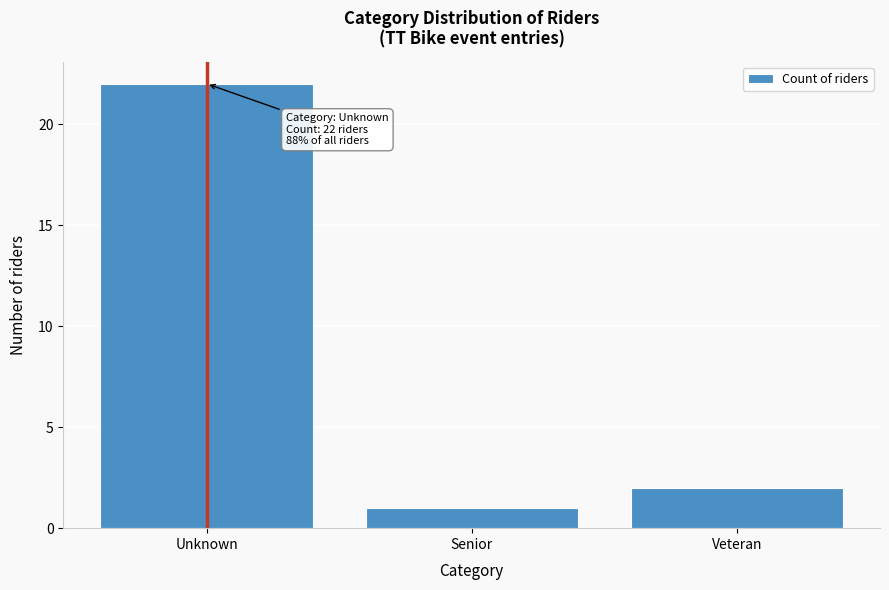

Reading left to right, list all the values displayed in this chart.

22	1	2